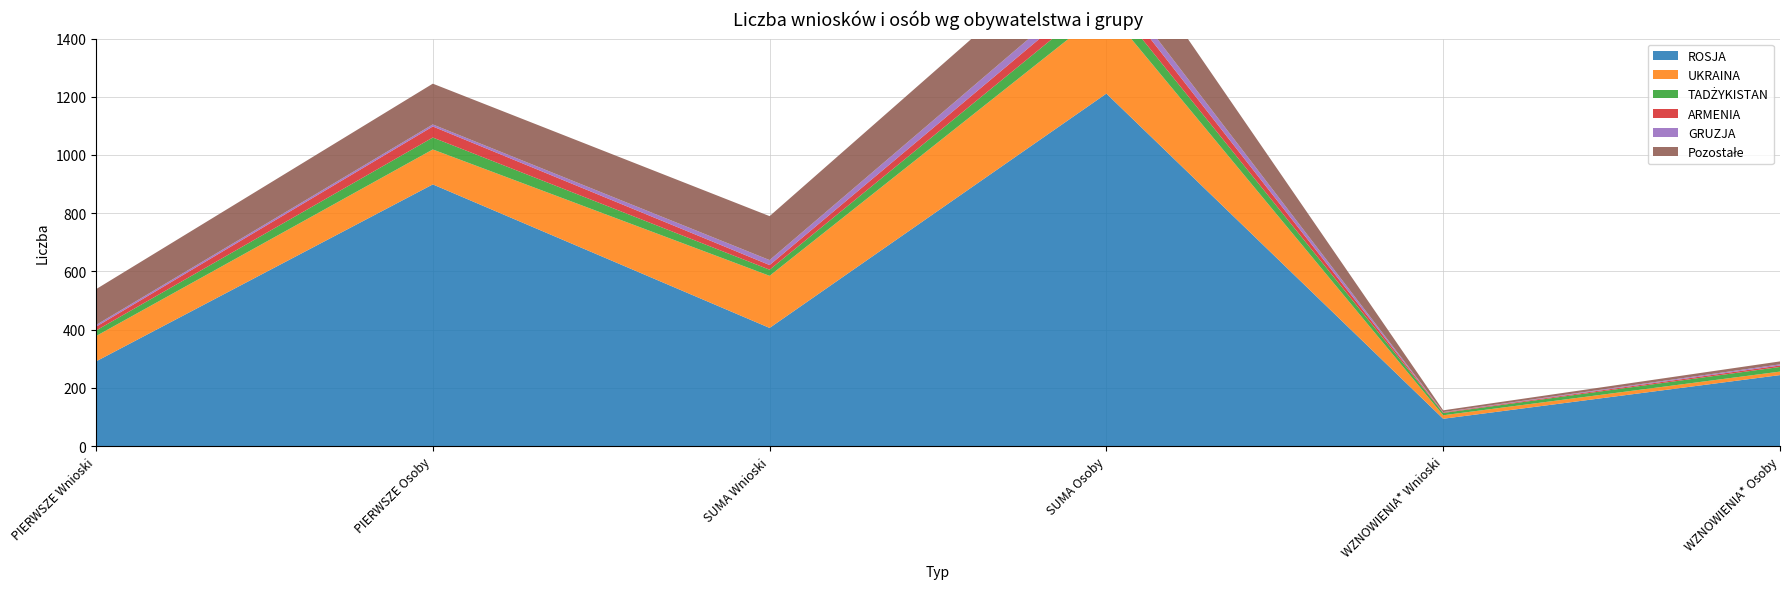

Reading left to right, transcribe all the data shown in this chart.

ROSJA: PIERWSZE Wnioski=291	PIERWSZE Osoby=899	SUMA Wnioski=406	SUMA Osoby=1211	WZNOWIENIA* Wnioski=94	WZNOWIENIA* Osoby=244
UKRAINA: PIERWSZE Wnioski=87	PIERWSZE Osoby=120	SUMA Wnioski=179	SUMA Osoby=291	WZNOWIENIA* Wnioski=12	WZNOWIENIA* Osoby=12
TADŻYKISTAN: PIERWSZE Wnioski=19	PIERWSZE Osoby=41	SUMA Wnioski=21	SUMA Osoby=49	WZNOWIENIA* Wnioski=8	WZNOWIENIA* Osoby=16
ARMENIA: PIERWSZE Wnioski=13	PIERWSZE Osoby=38	SUMA Wnioski=16	SUMA Osoby=41	WZNOWIENIA* Wnioski=2	WZNOWIENIA* Osoby=5
GRUZJA: PIERWSZE Wnioski=6	PIERWSZE Osoby=7	SUMA Wnioski=17	SUMA Osoby=35	WZNOWIENIA* Wnioski=1	WZNOWIENIA* Osoby=4
Pozostałe: PIERWSZE Wnioski=123	PIERWSZE Osoby=140	SUMA Wnioski=151	SUMA Osoby=179	WZNOWIENIA* Wnioski=6	WZNOWIENIA* Osoby=10